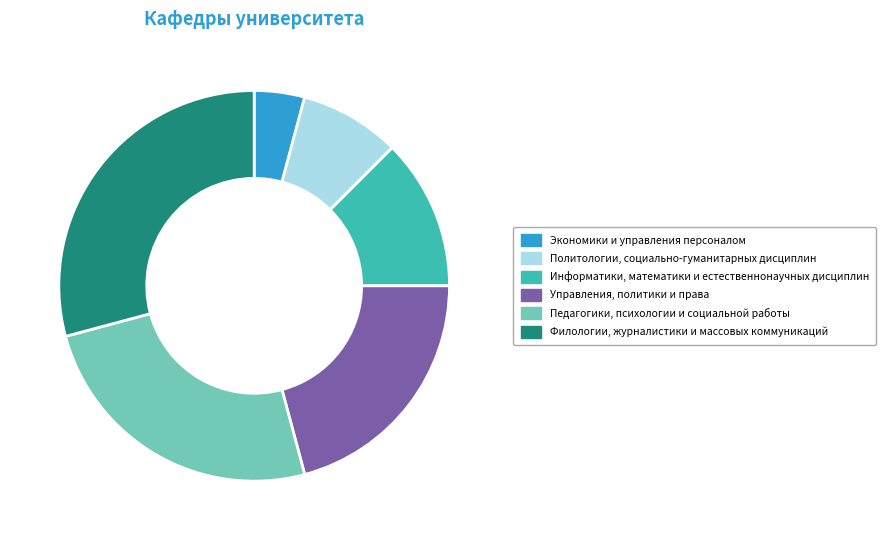

Combined, do Филологии, журналистики и массовых коммуникаций and Политологии, социально-гуманитарных дисциплин account for over 50%?

No